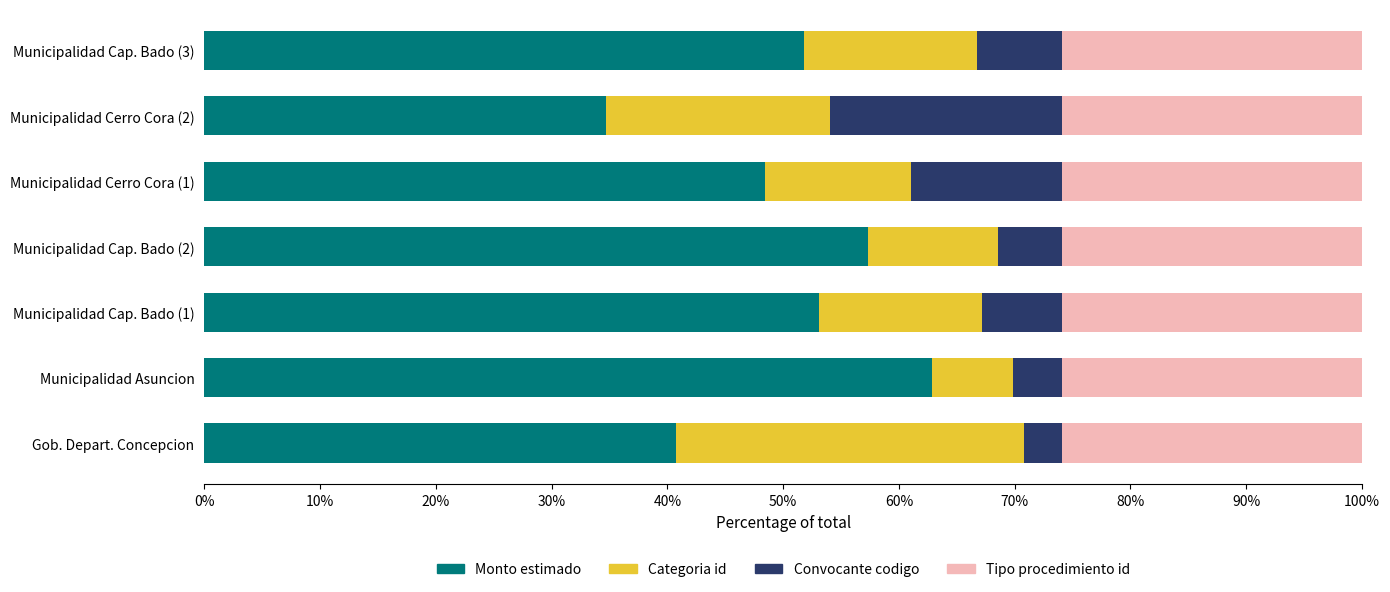

What is the total value across all series at Municipalidad Cap. Bado (1)?

100.0